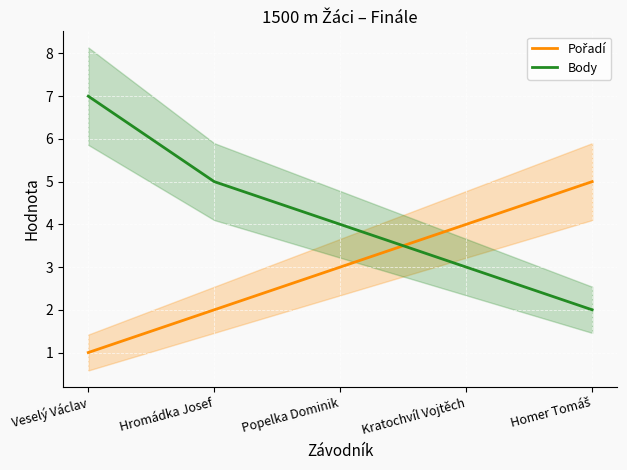

What is the value of the Body point at the 2nd from the left?

5